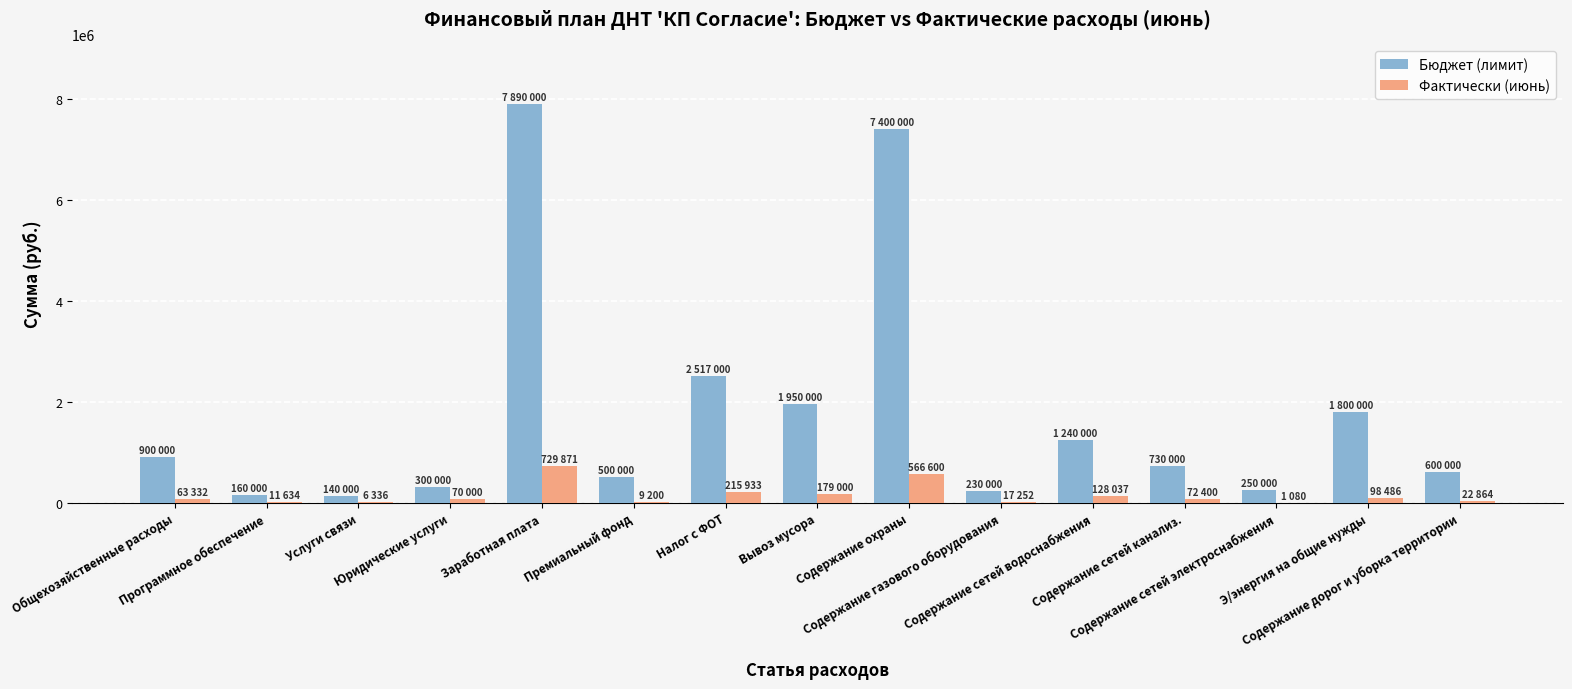

Which category has the highest value across all series?

Заработная плата